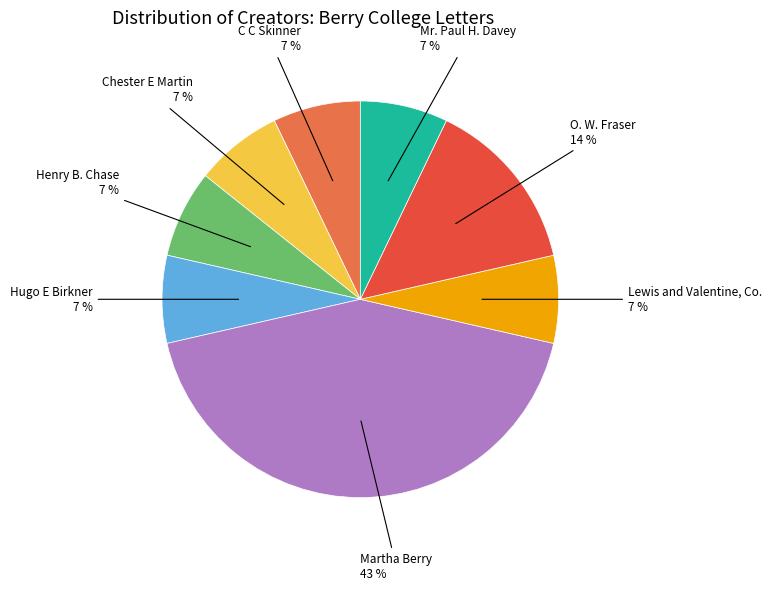

Is there any slice that represents more than half of the pie?

No